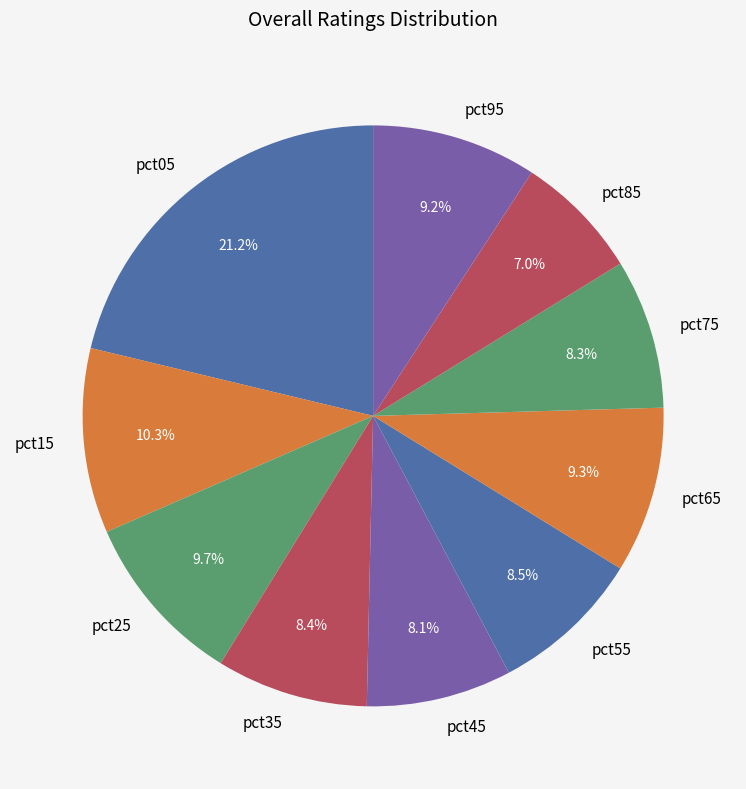

How many segments does this pie chart have?

10